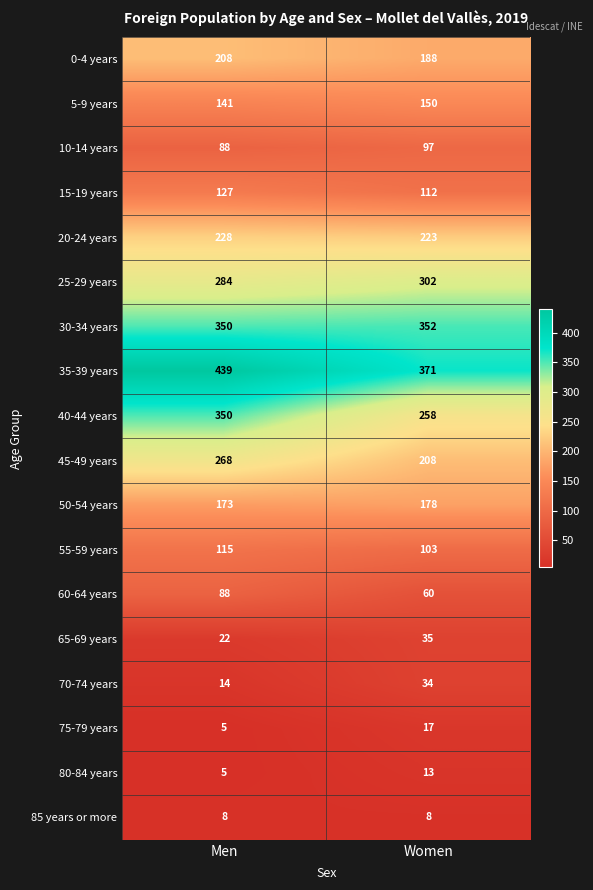

What is the approximate value of 75-79 years at Women, to the nearest 5?

15